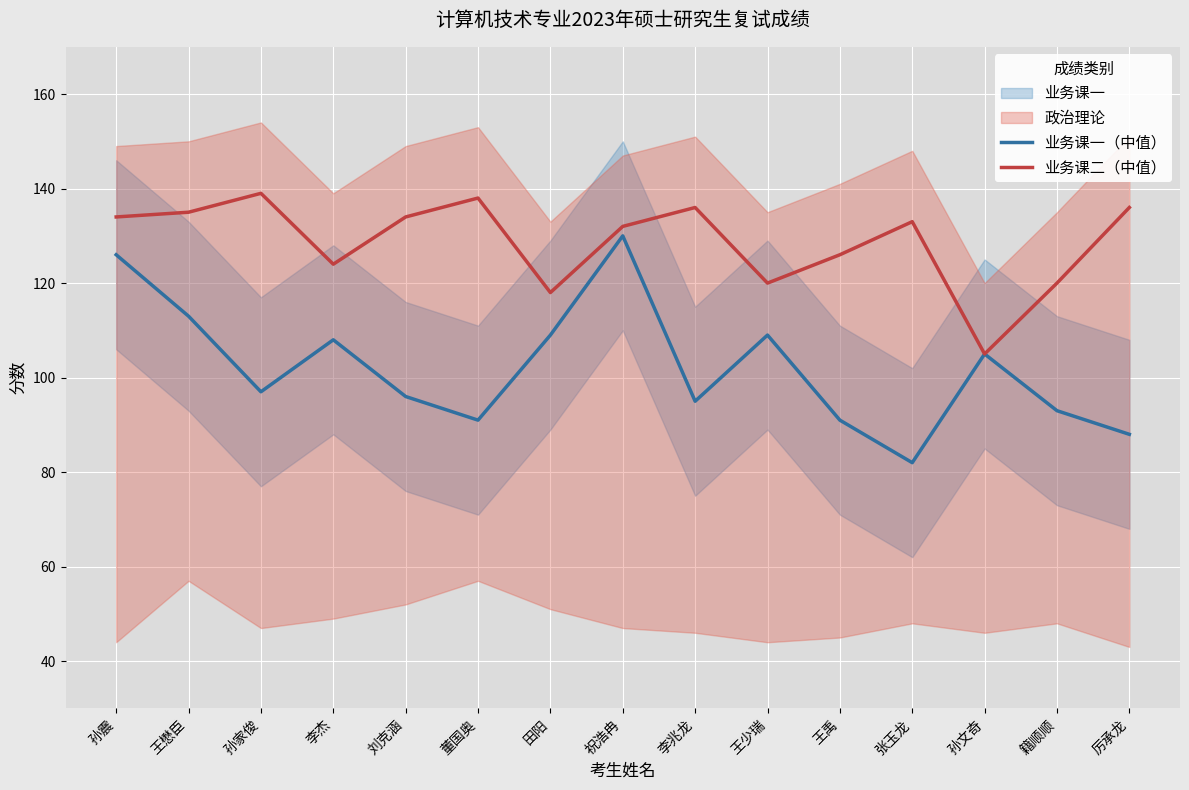

Rank the series by their average value, from lowest to highest.

业务课一（中值）, 业务课二（中值）